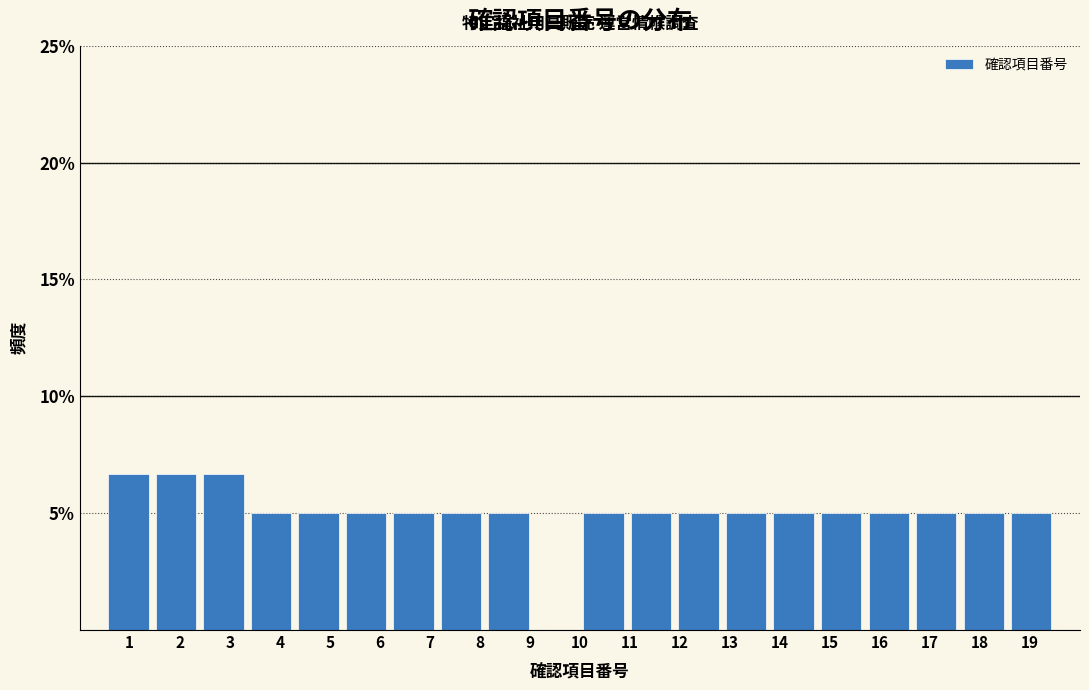

Reading left to right, transcribe this chart: for each bar, give the range it covers on the x-axis and its height. Neither the bar edges nor the heights are printed on the chart, so give them approximately, as read against the axes.

0.50 to 1.45: 6.5
1.45 to 2.40: 6.5
2.40 to 3.35: 6.5
3.35 to 4.30: 5.0
4.30 to 5.25: 5.0
5.25 to 6.20: 5.0
6.20 to 7.15: 5.0
7.15 to 8.10: 5.0
8.10 to 9.05: 5.0
9.05 to 10.00: 0
10.00 to 10.95: 5.0
10.95 to 11.90: 5.0
11.90 to 12.85: 5.0
12.85 to 13.80: 5.0
13.80 to 14.75: 5.0
14.75 to 15.70: 5.0
15.70 to 16.65: 5.0
16.65 to 17.60: 5.0
17.60 to 18.55: 5.0
18.55 to 19.50: 5.0